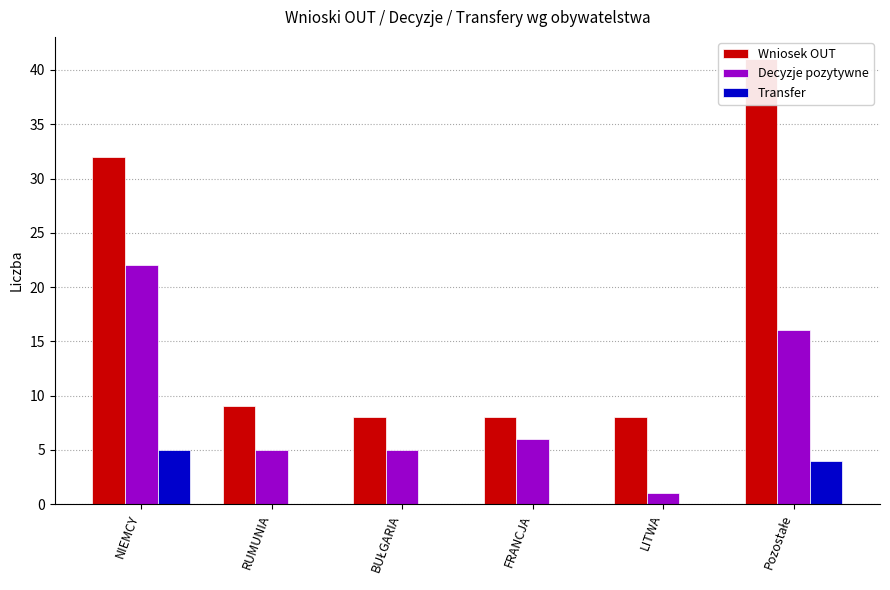

At which category does the chart reach its minimum across all series?

RUMUNIA